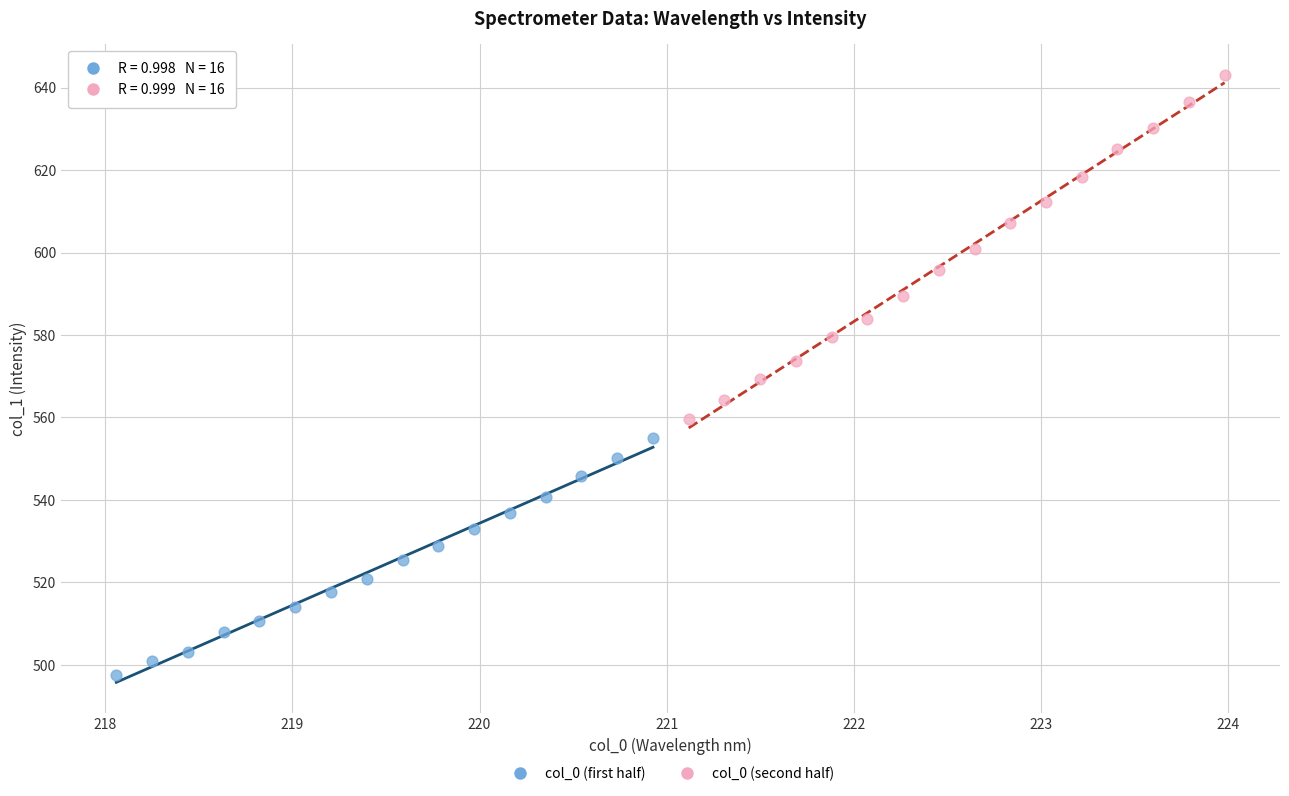

Which series contains the highest Y value?

col_0 (second half)